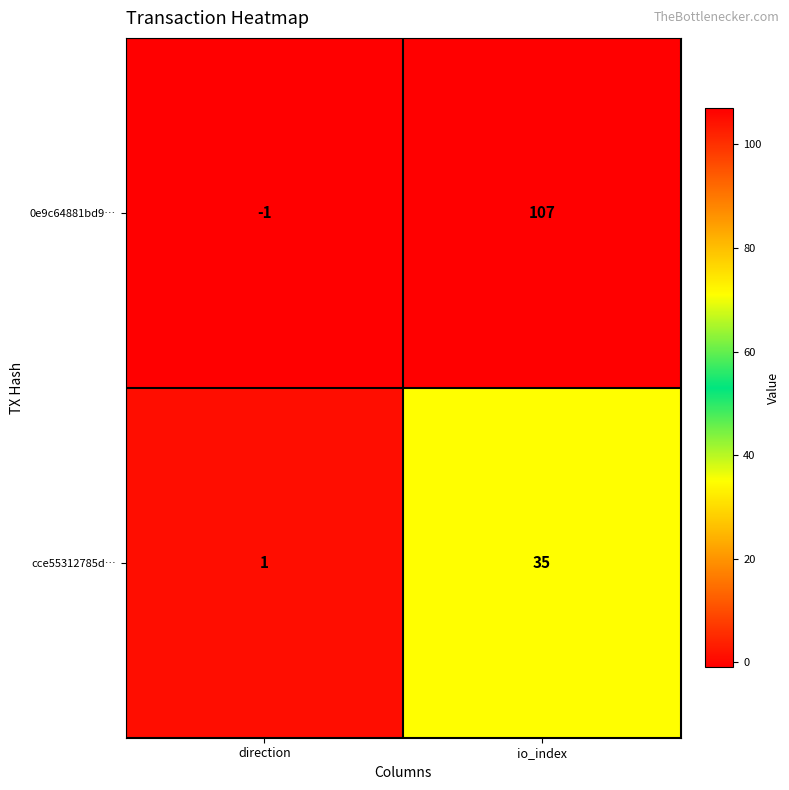

At how many categories does at least one series exceed 104?

1